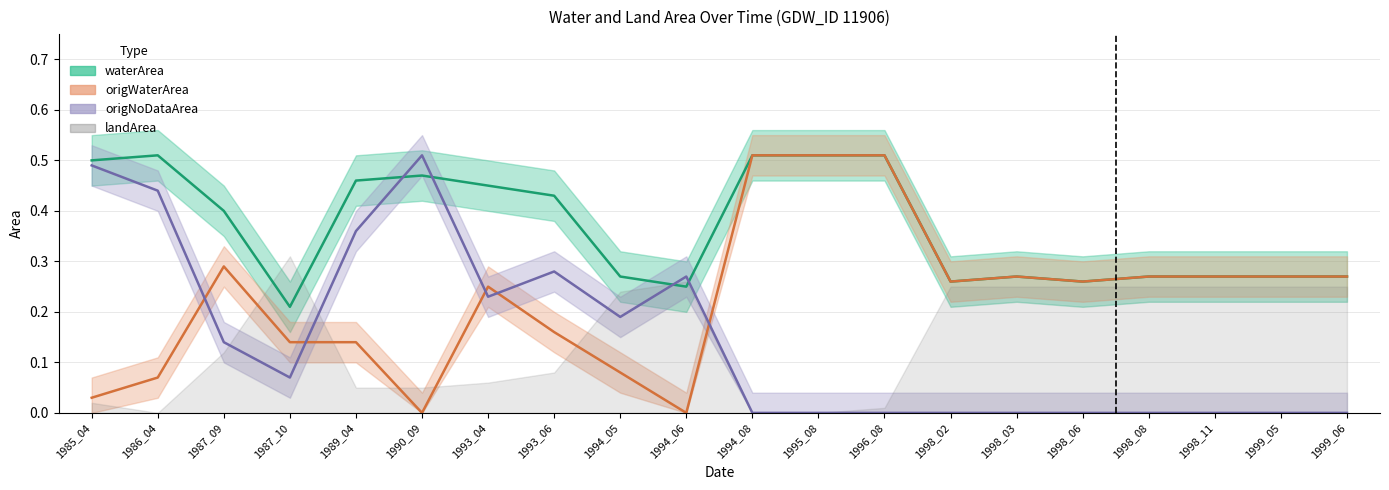

The value of waterArea at 1998_11 is 0.4. True or false?

False